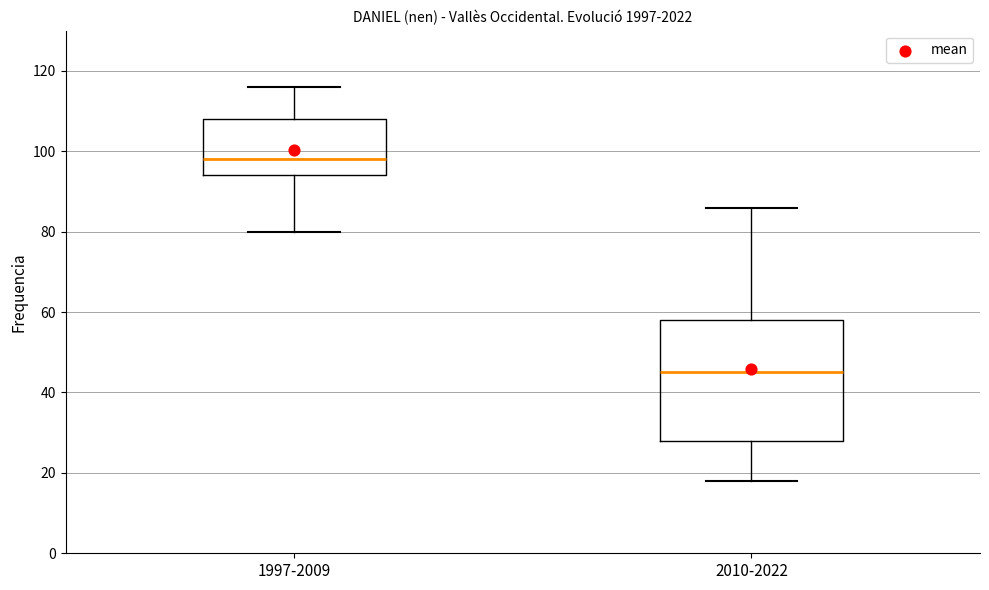

Where does the lower whisker of the box for 1997-2009 end on the y-axis? The values are not printed on the chart, so give them approximately, as read against the axis.

80